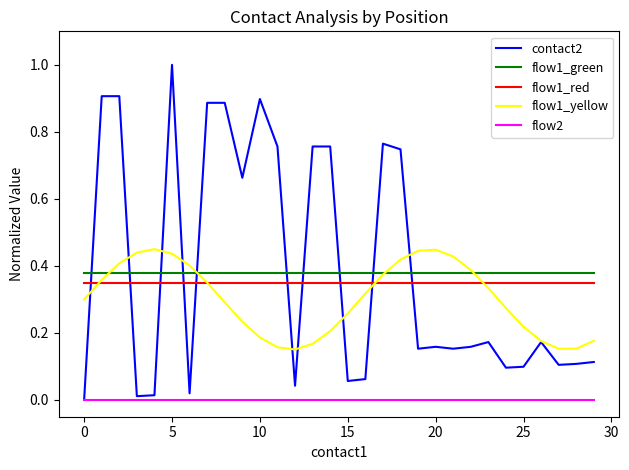

Which series has the widest spread of values?

contact2